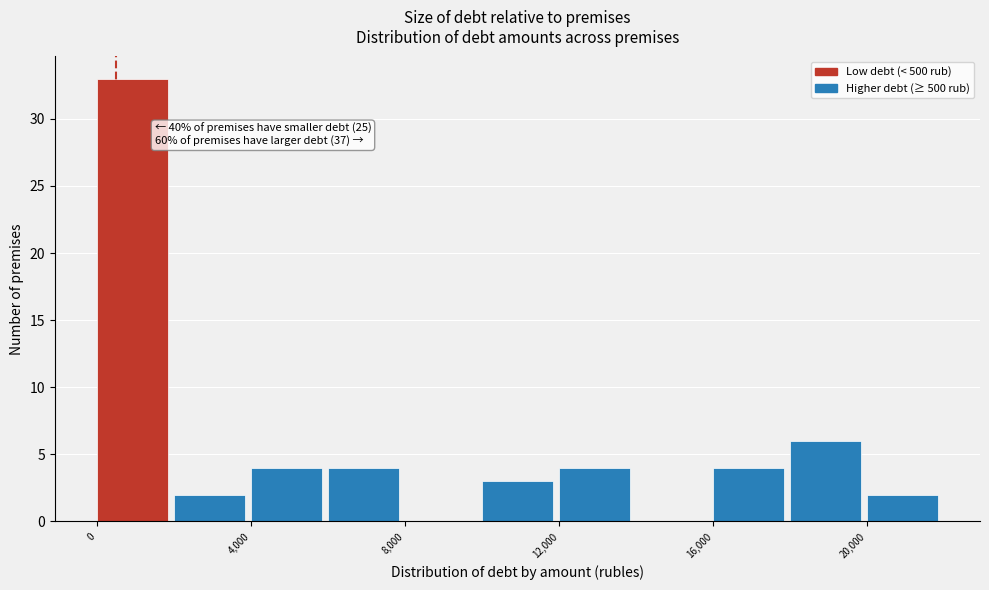

Over which range of the x-axis is the bar tallest?

0 to 2000